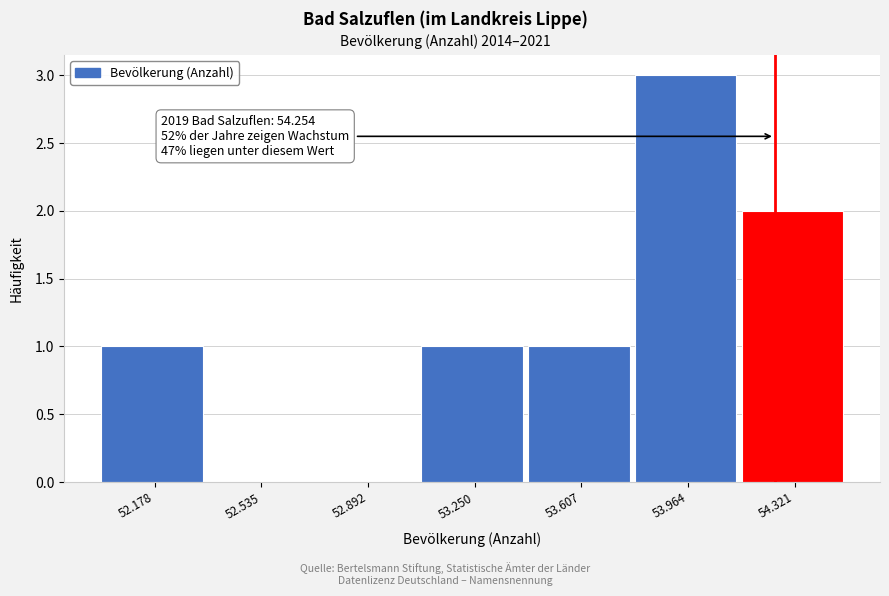

Reading left to right, list all the values displayed in this chart.

52.178=1	52.535=0	52.892=0	53.250=1	53.607=1	53.964=3	54.321=2